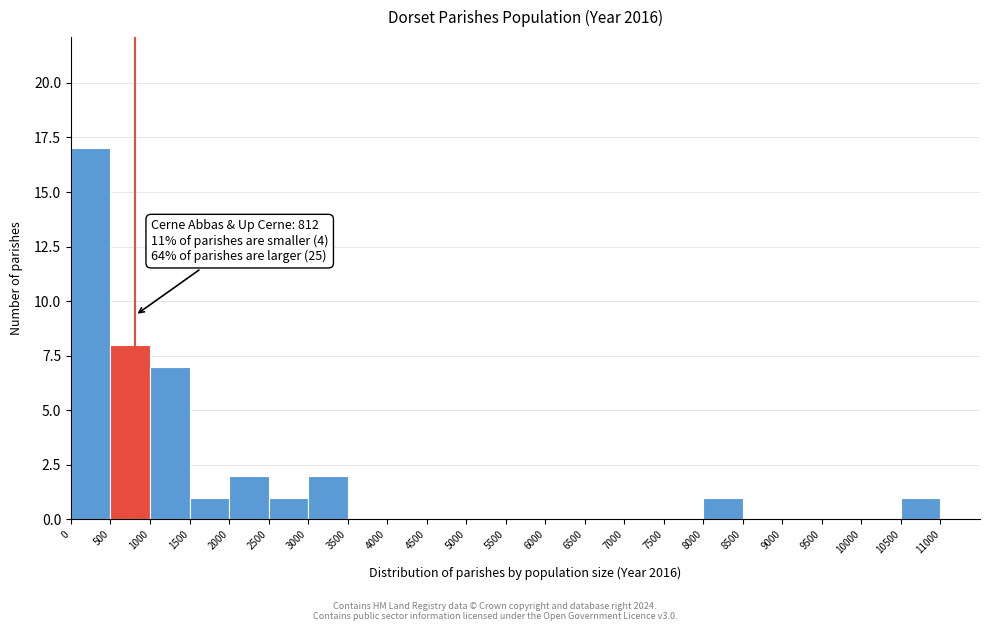

Which range on the x-axis has the tallest bar?

0 to 500